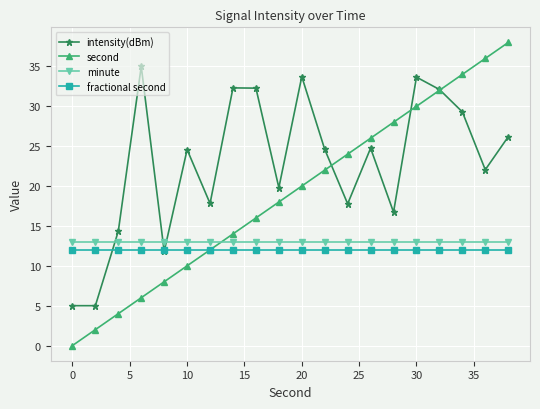

How many times do intensity(dBm) and minute cross each other?

3